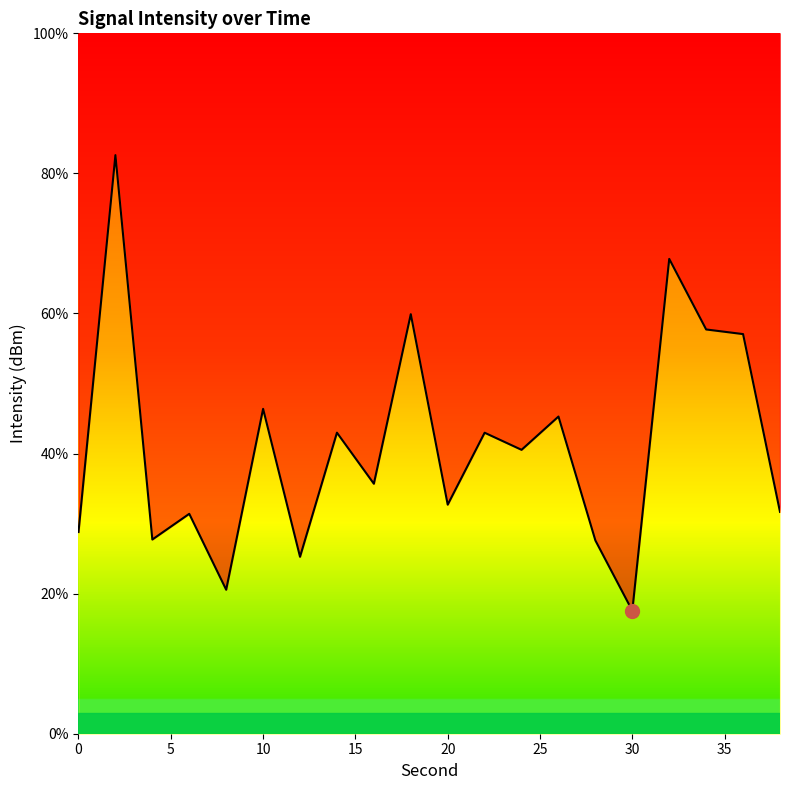

How many data points are less than 40?

10